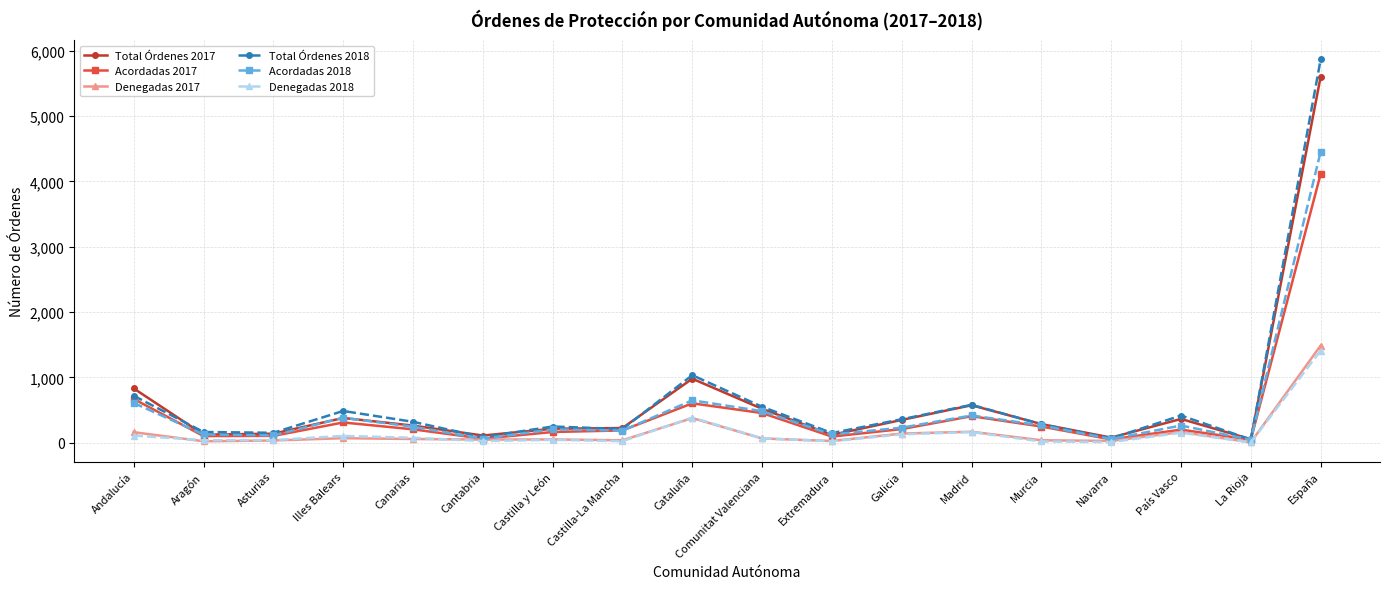

Where is the first local maximum for Acordadas 2017?

Illes Balears